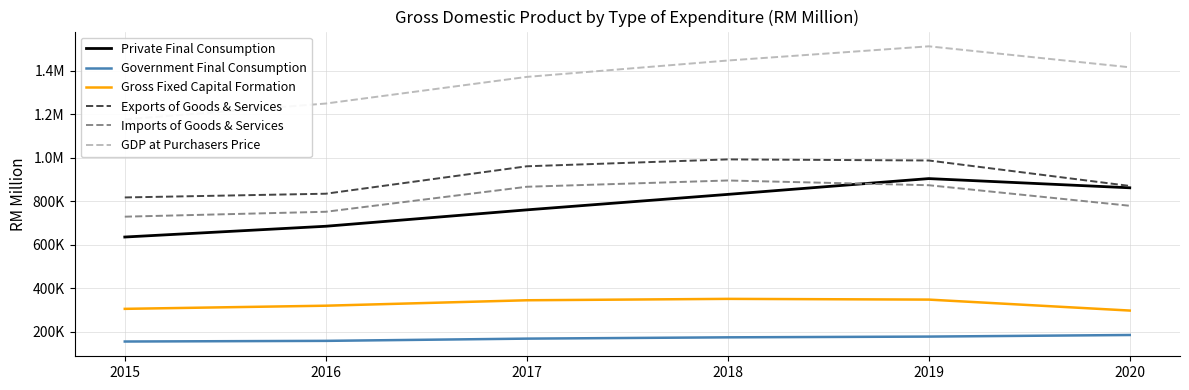

Which label corresponds to the smallest value in the chart?

2015